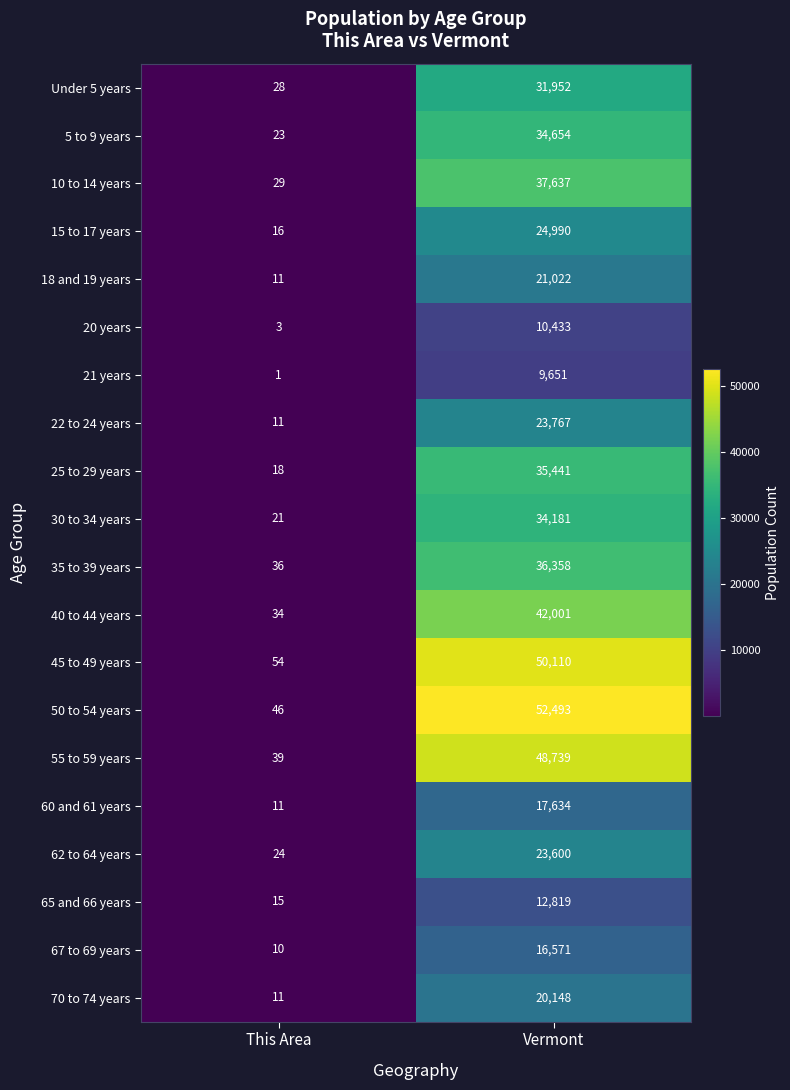

True or false: 22 to 24 years has a value of 11 at This Area.

True